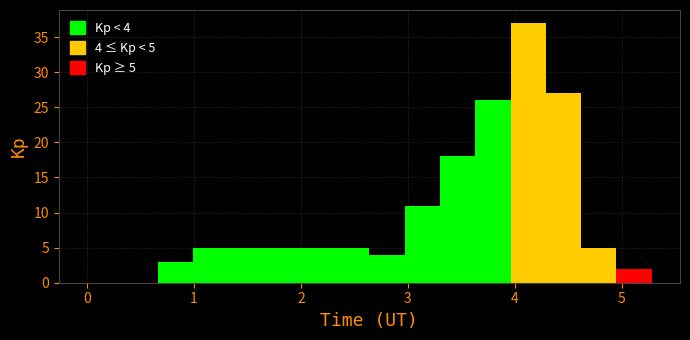

Read against the x-axis, roughly where is the centre of the tallest bar?

4.1